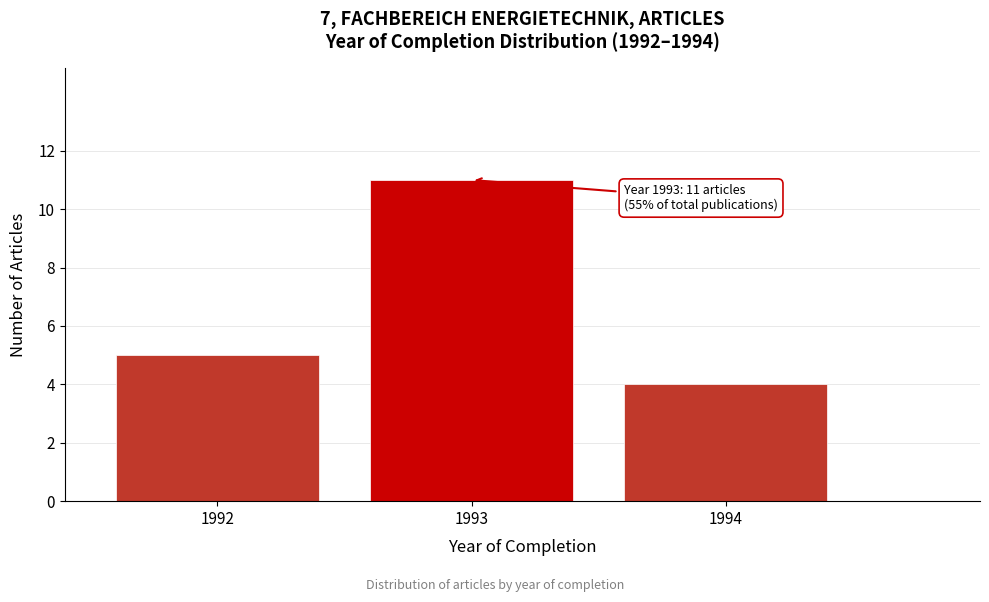

Reading left to right, list all the values displayed in this chart.

1992=5	1993=11	1994=4